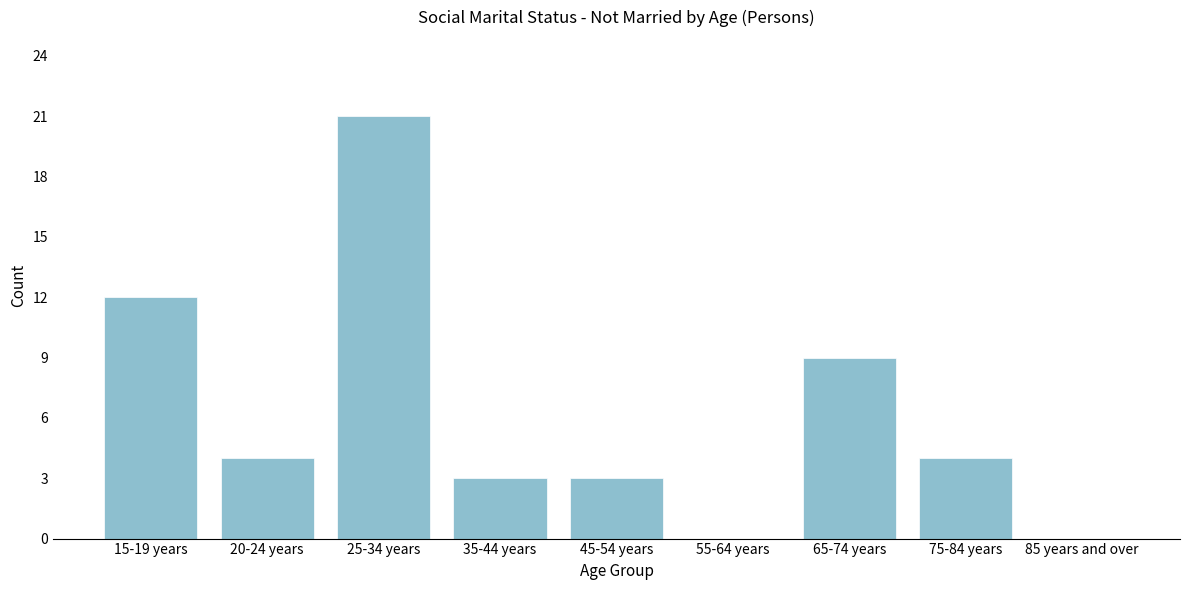

Reading left to right, what are all the values shown in this chart?

15-19 years=12	20-24 years=4	25-34 years=21	35-44 years=3	45-54 years=3	55-64 years=0	65-74 years=9	75-84 years=4	85 years and over=0